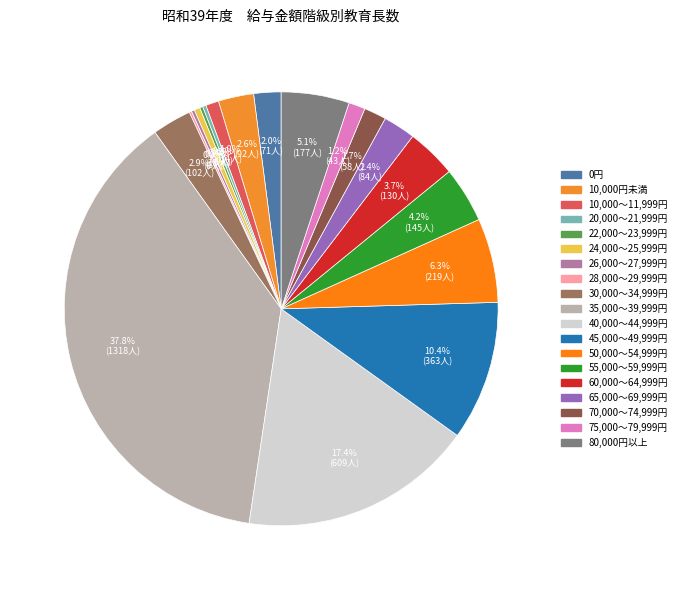

Which category has the smallest portion of the pie?

28,000～29,999円